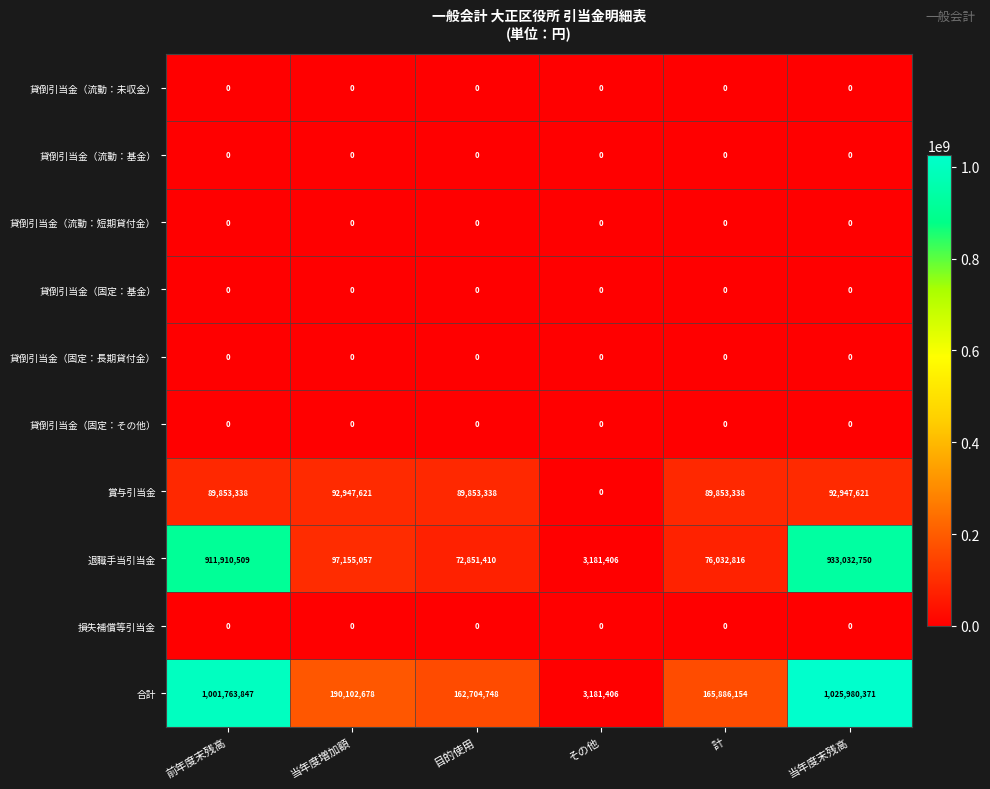

The 合計 series shows 1001763847 at 前年度末残高. True or false?

True